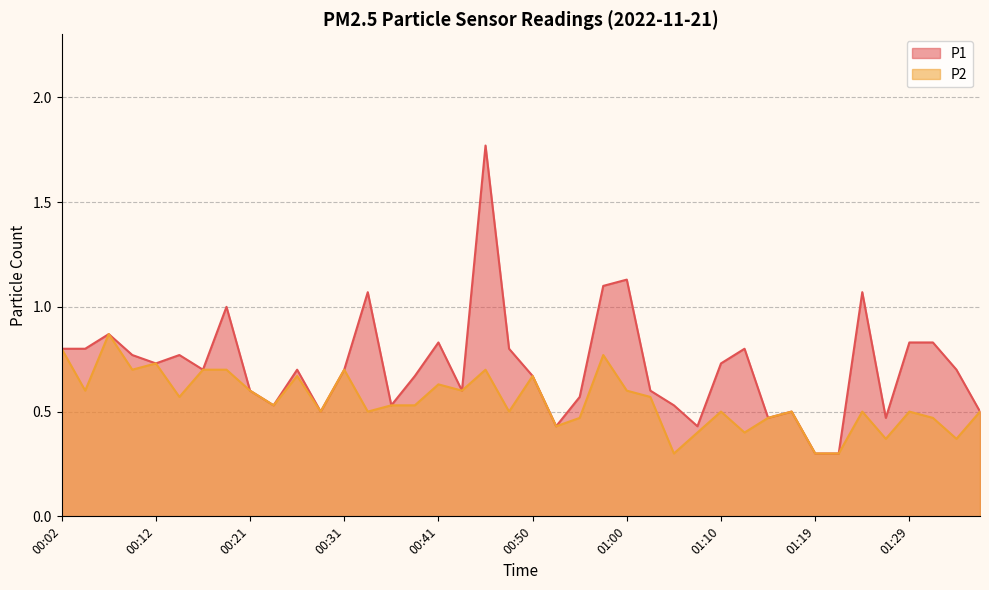

Where is P1 nearest to the value 1?

00:19